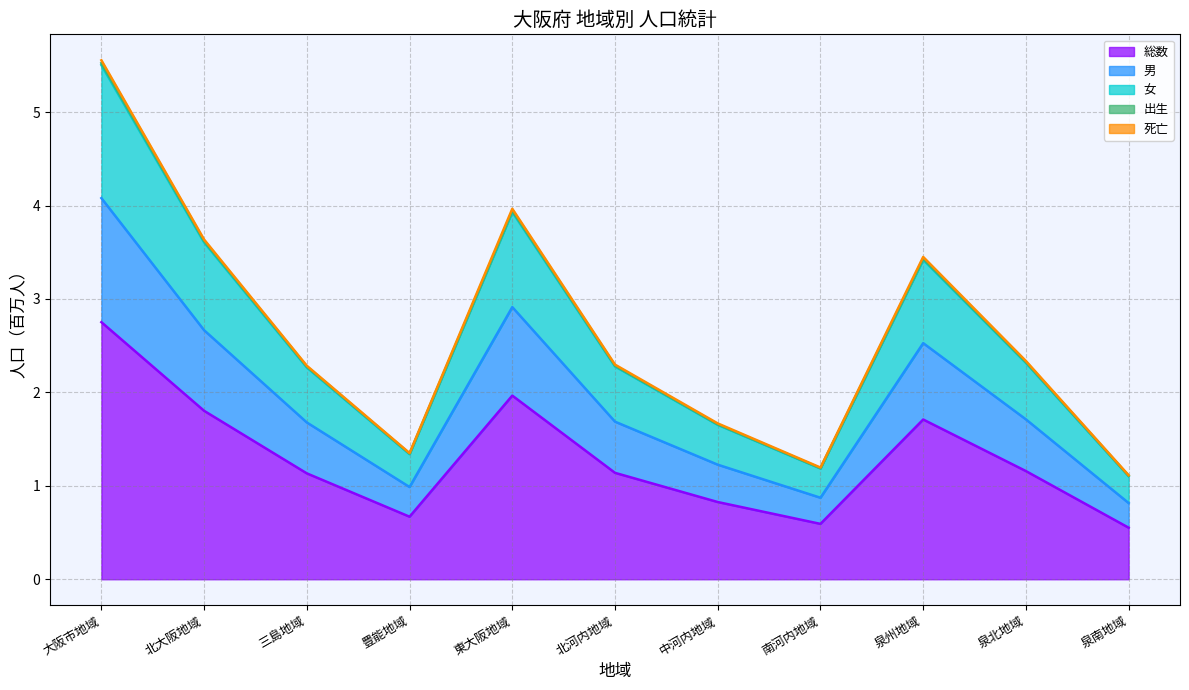

What is the maximum value shown in the chart?

5.6